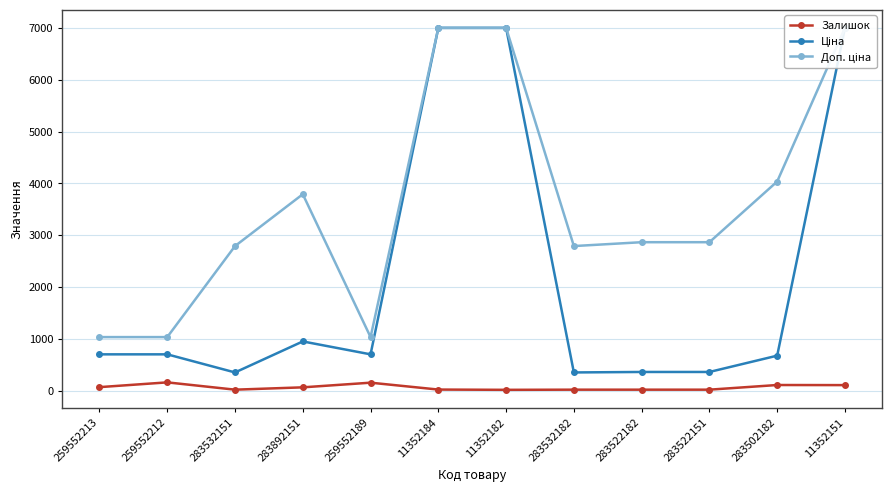

Does the chart have visible grid lines?

Yes